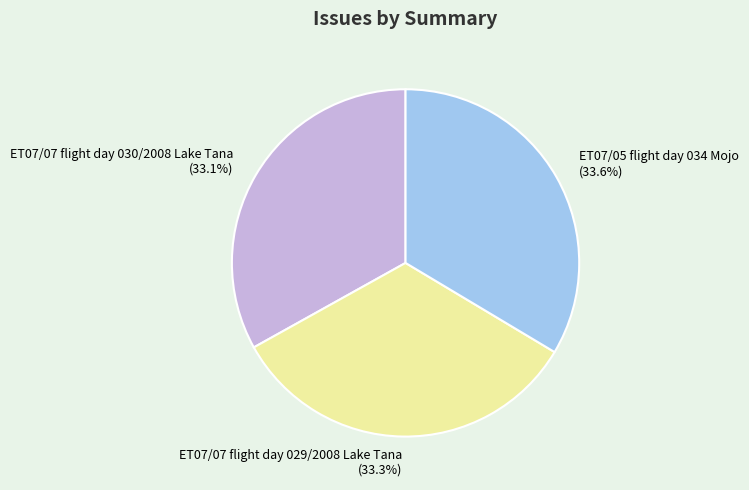

What percentage is the ET07/05 flight day 034 Mojo slice, to the nearest percent?

34%